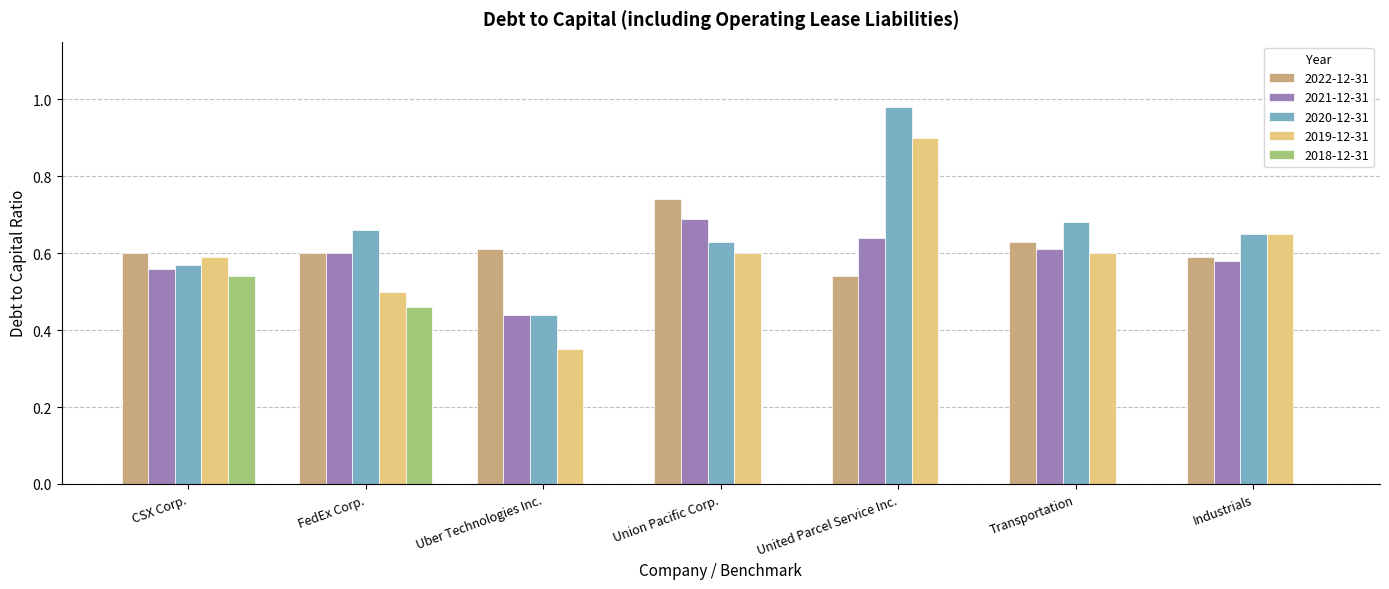

What is the total value across all series at Transportation?

2.5